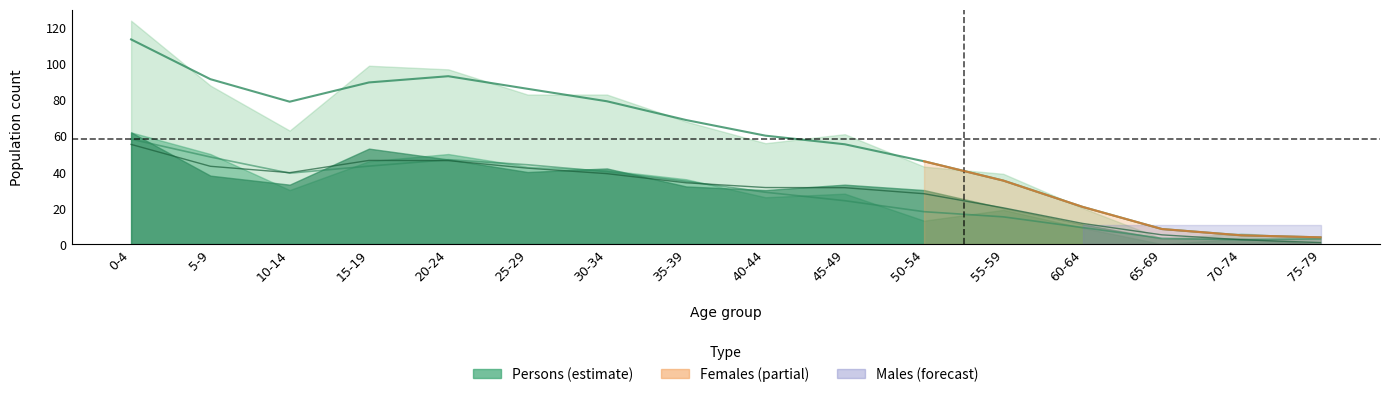

True or false: Persons and Females cross at least once.

False